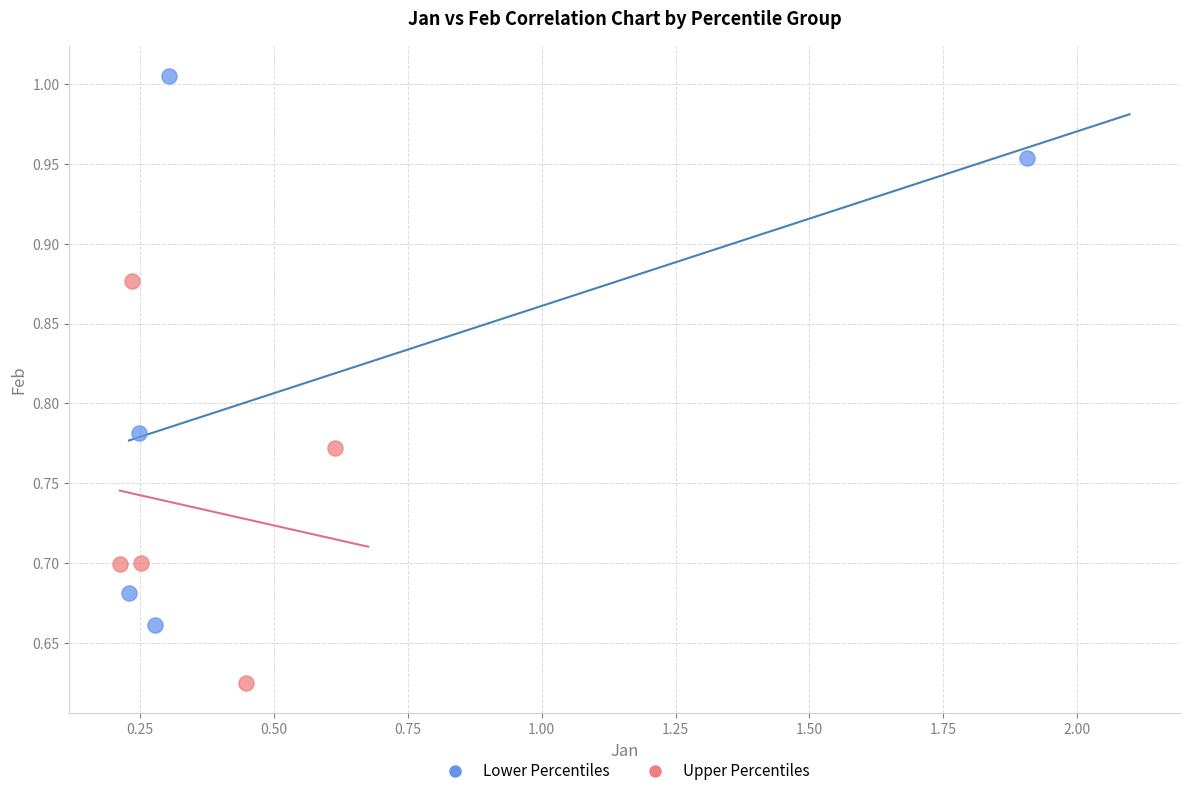

Which series contains the highest Y value?

Lower Percentiles